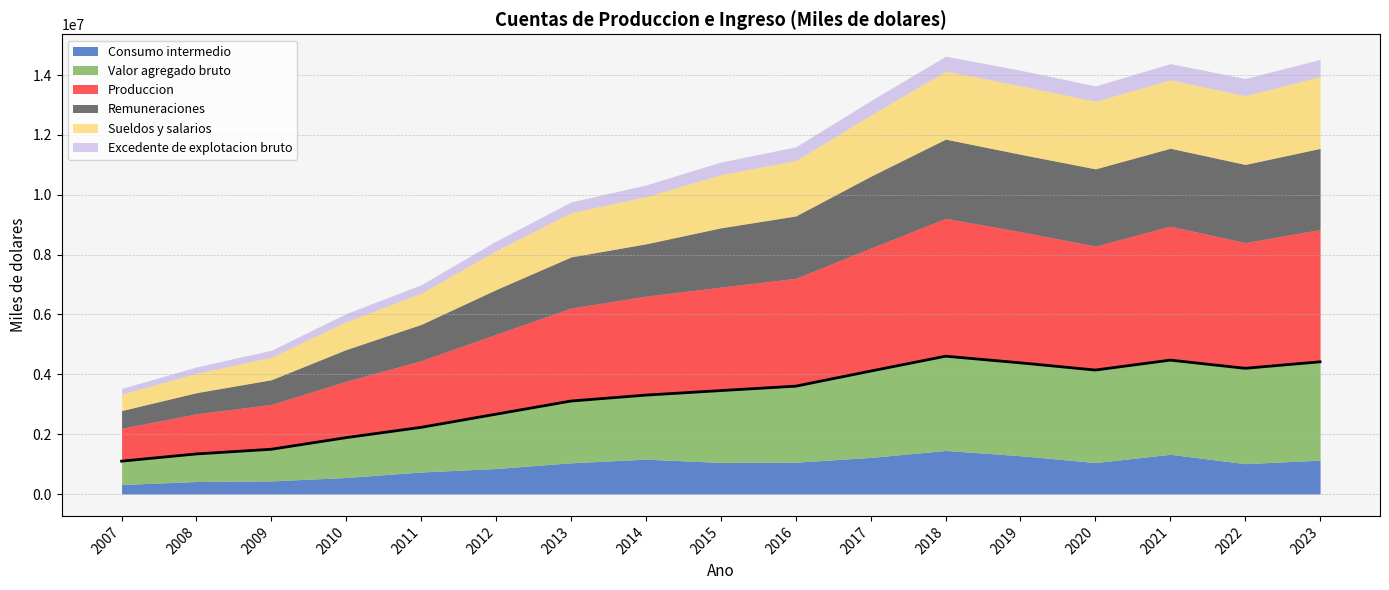

The value of Sueldos y salarios at 2023 is 2398787. True or false?

True